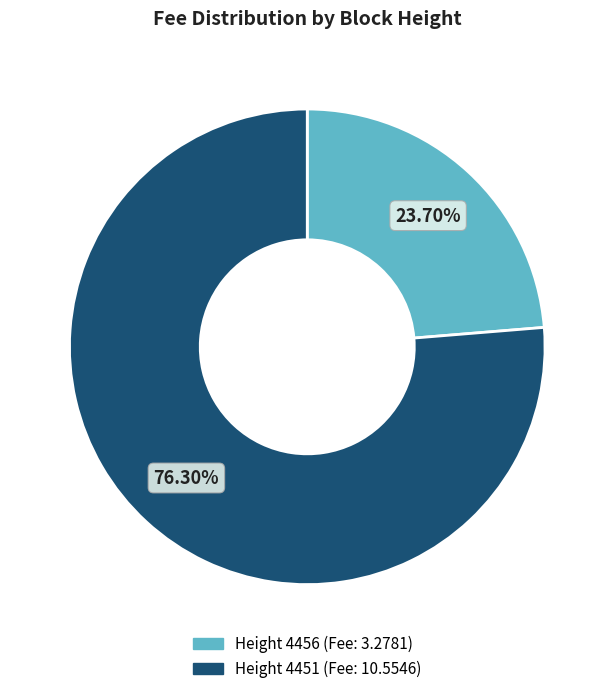

Which category has the smallest portion of the pie?

4456